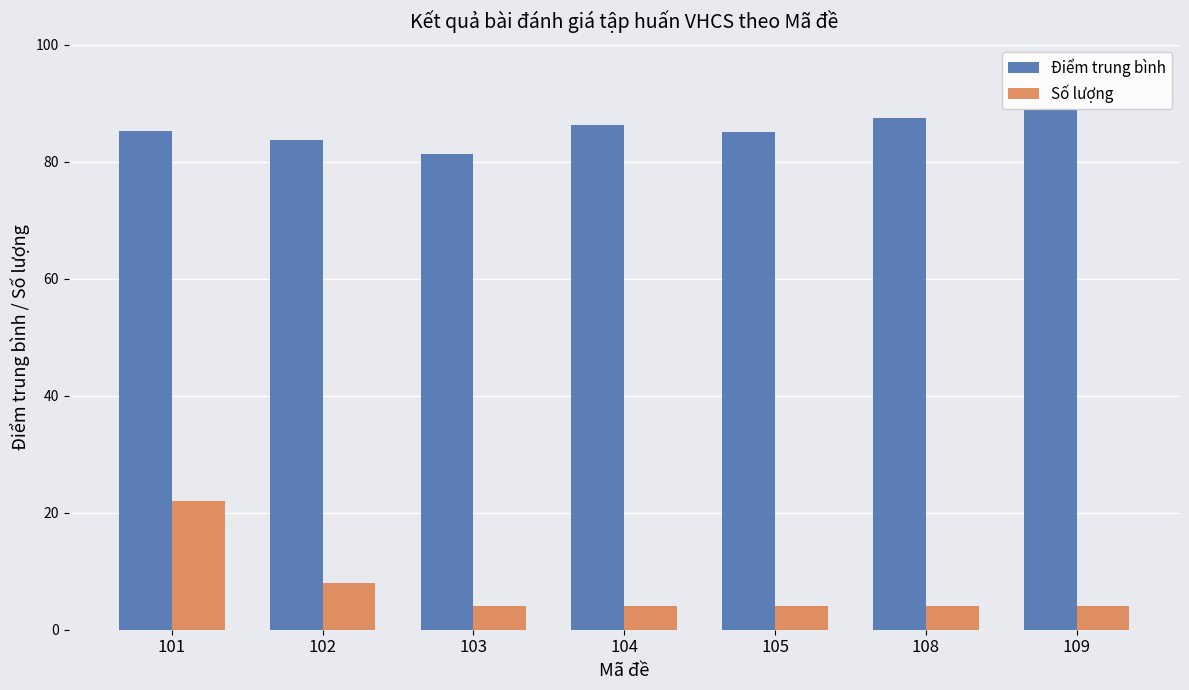

Which series has the largest total across all categories?

Điểm trung bình